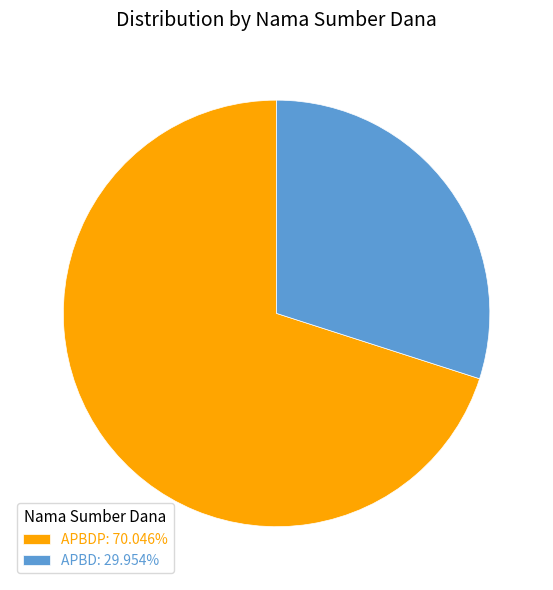

Does any single category account for the majority?

Yes